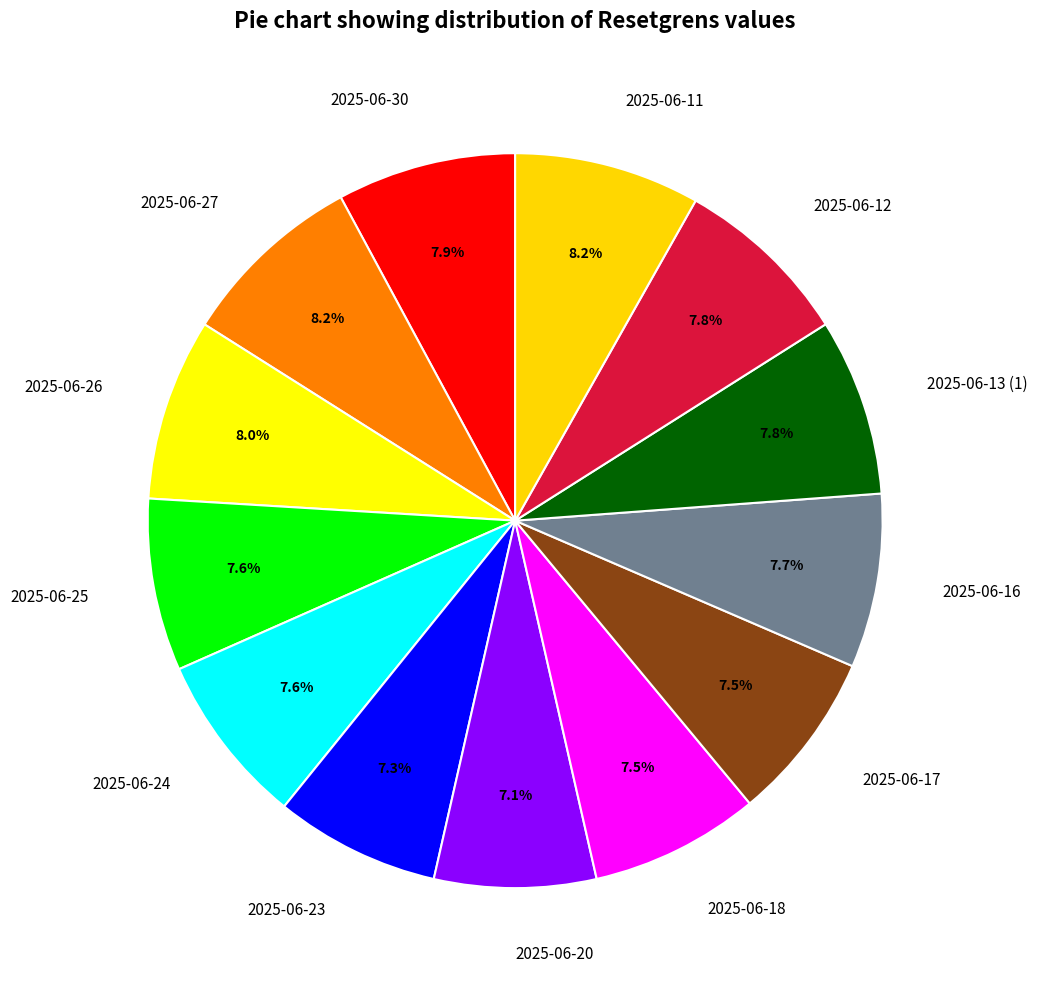

Approximately how many times larger is the value at 2025-06-16 compared to 2025-06-25?

1.0